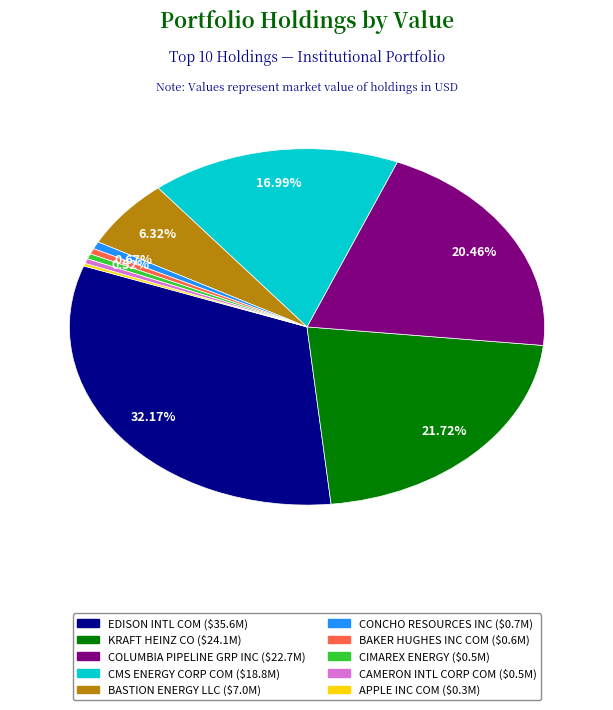

To the nearest percent, what is the combined percentage of CAMERON INTL CORP COM and KRAFT HEINZ CO?

22%